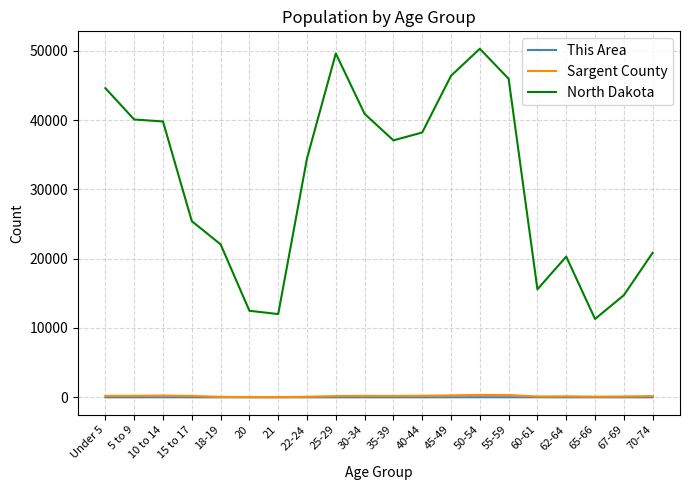

What is the difference between the North Dakota values at 15 to 17 and 67-69?

10684